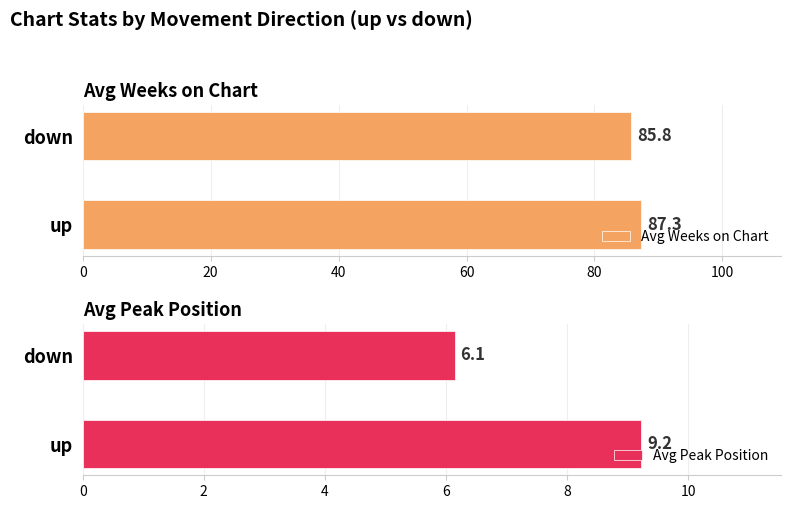

What is the label of the 1st bar from the left?

up